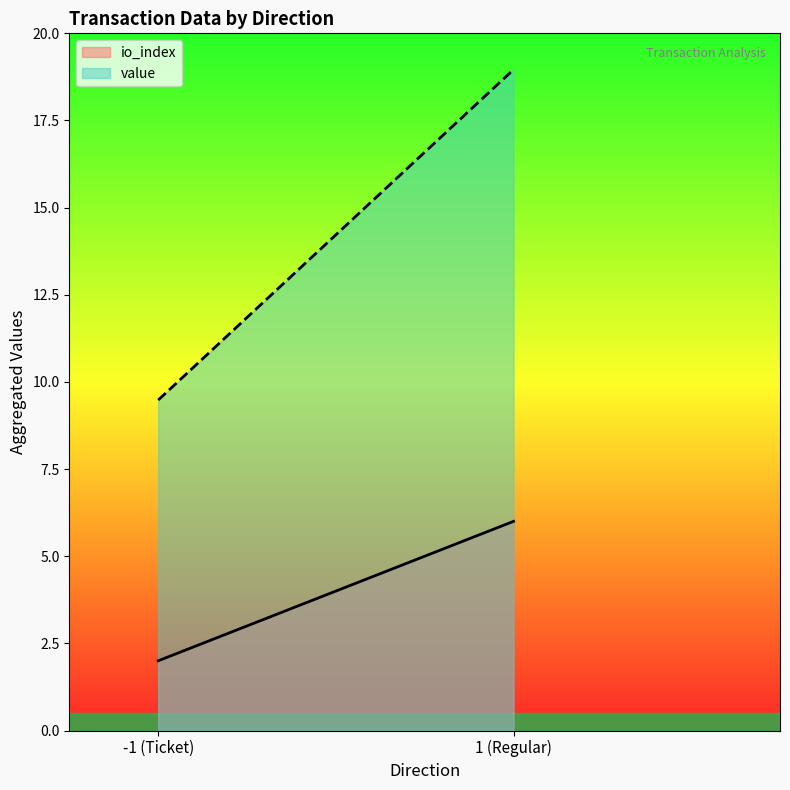

What is the approximate value of io_index at 1 (Regular)?

6.0